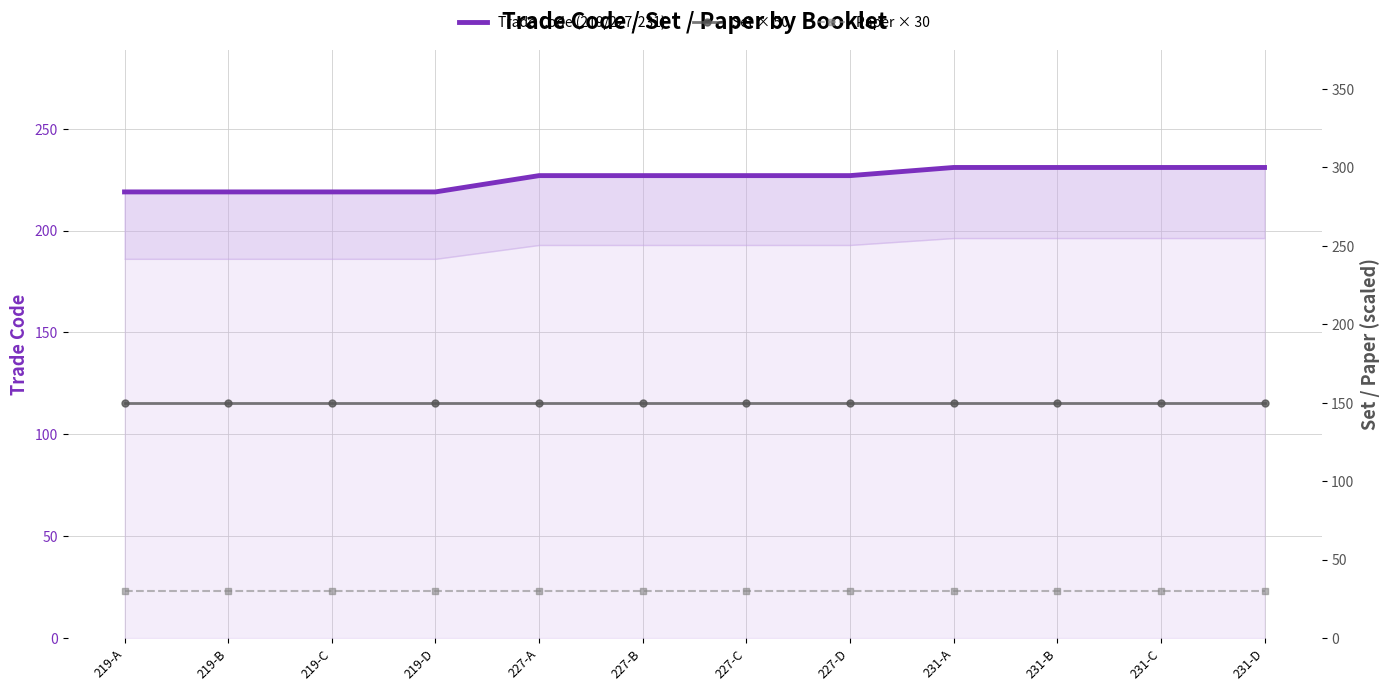

Reading right to left, what are all the values shown in this chart?

Trade Code (219/227/231): 231-D=231	231-C=231	231-B=231	231-A=231	227-D=227	227-C=227	227-B=227	227-A=227	219-D=219	219-C=219	219-B=219	219-A=219
Set × 50: 231-D=150	231-C=150	231-B=150	231-A=150	227-D=150	227-C=150	227-B=150	227-A=150	219-D=150	219-C=150	219-B=150	219-A=150
Paper × 30: 231-D=30	231-C=30	231-B=30	231-A=30	227-D=30	227-C=30	227-B=30	227-A=30	219-D=30	219-C=30	219-B=30	219-A=30